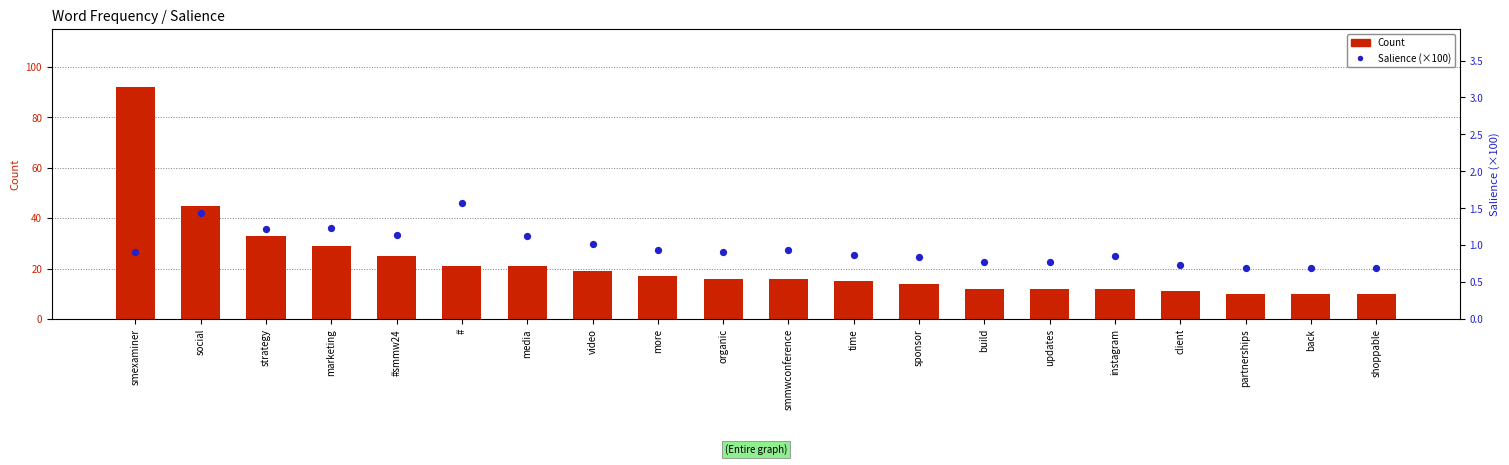

Which series reaches the maximum Y coordinate?

Count